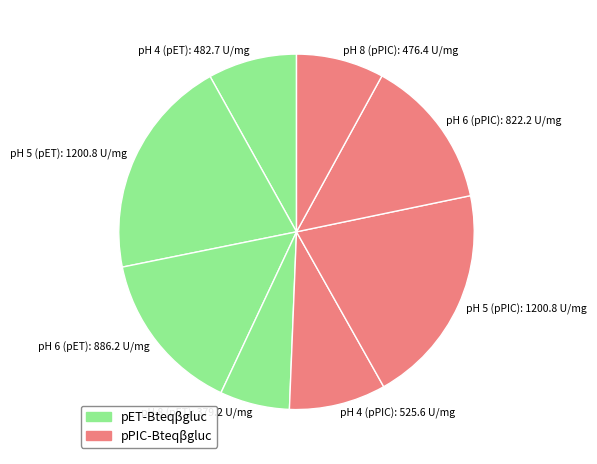

Combined, do pH 8 (pPIC) and pH 6 (pPIC) account for over 50%?

No